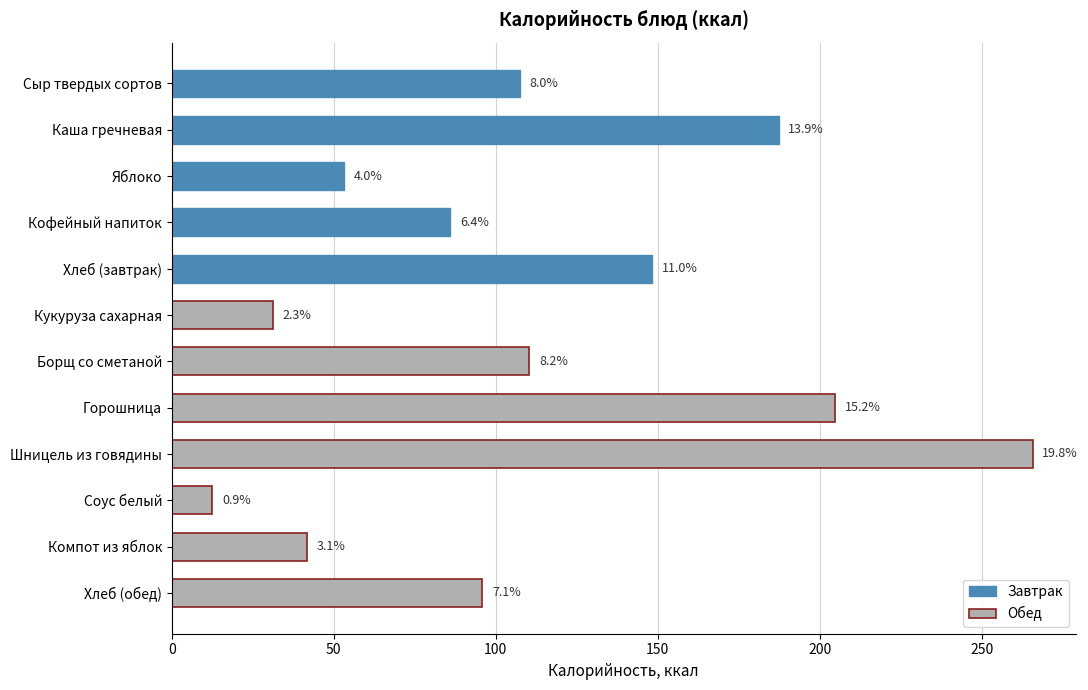

What is the difference between the maximum and minimum values?

253.2